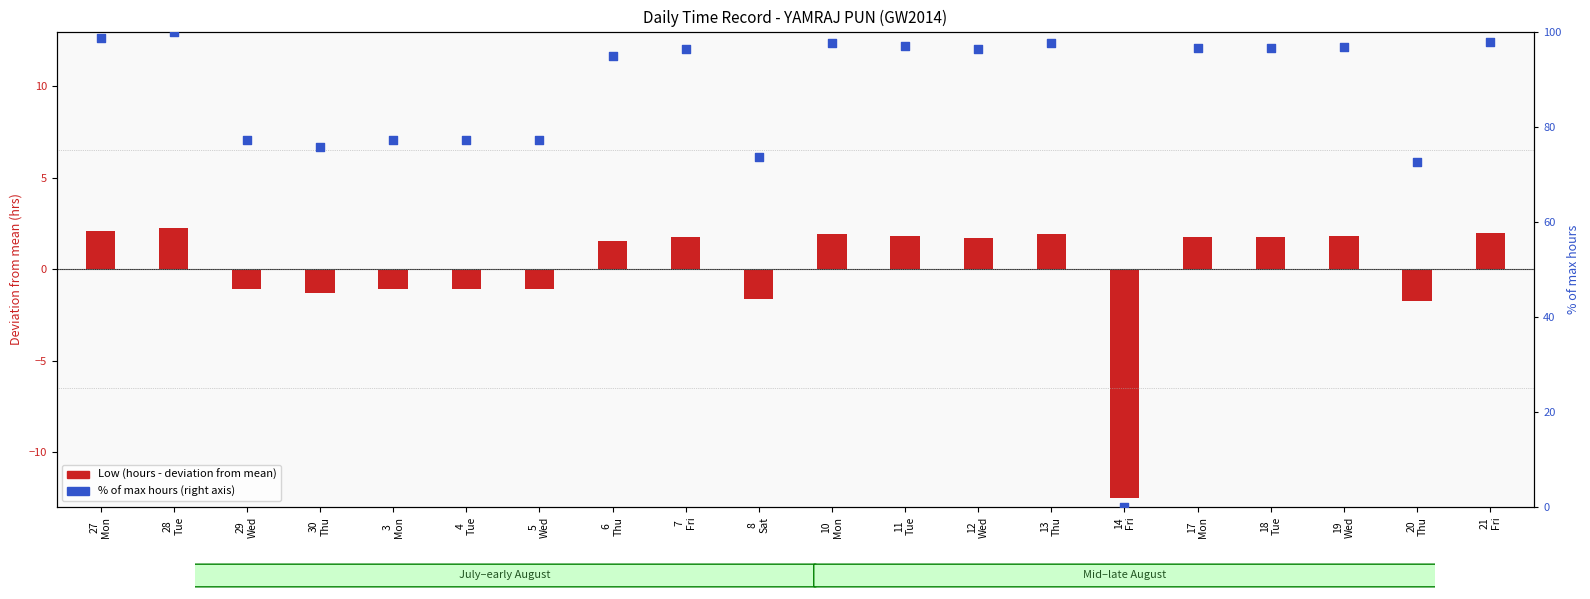

Which series contains the highest Y value?

% of max hours